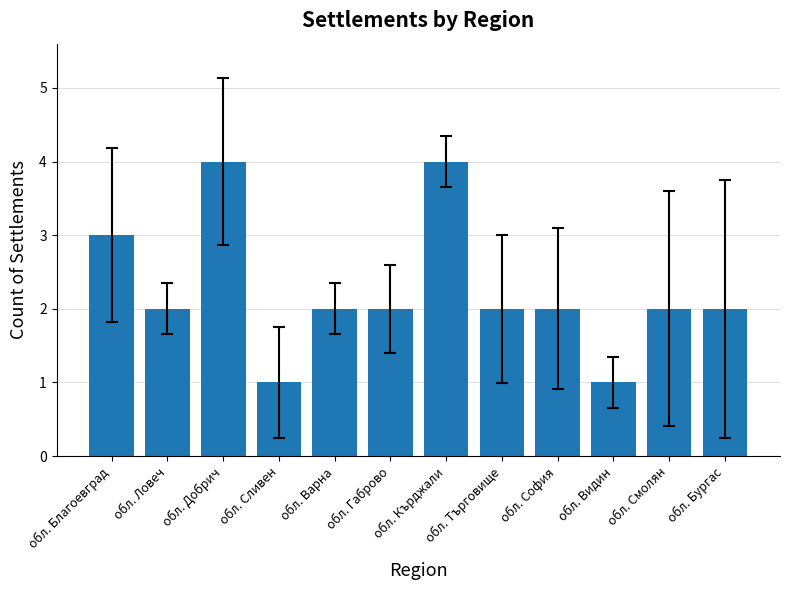

Read the value at обл. Добрич.

4